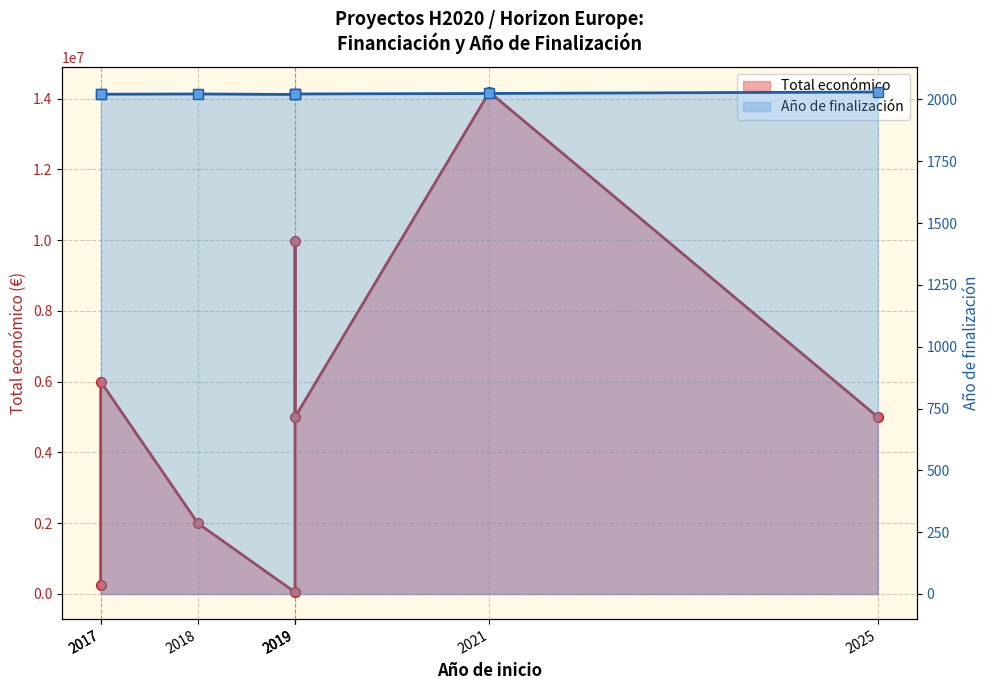

Reading left to right, transcribe all the data shown in this chart.

Total económico: 263440	5999934	1998299	50000	9986185	4997945	14186402	4999137
Año de finalización: 2020	2021	2022	2020	2023	2022	2024	2030